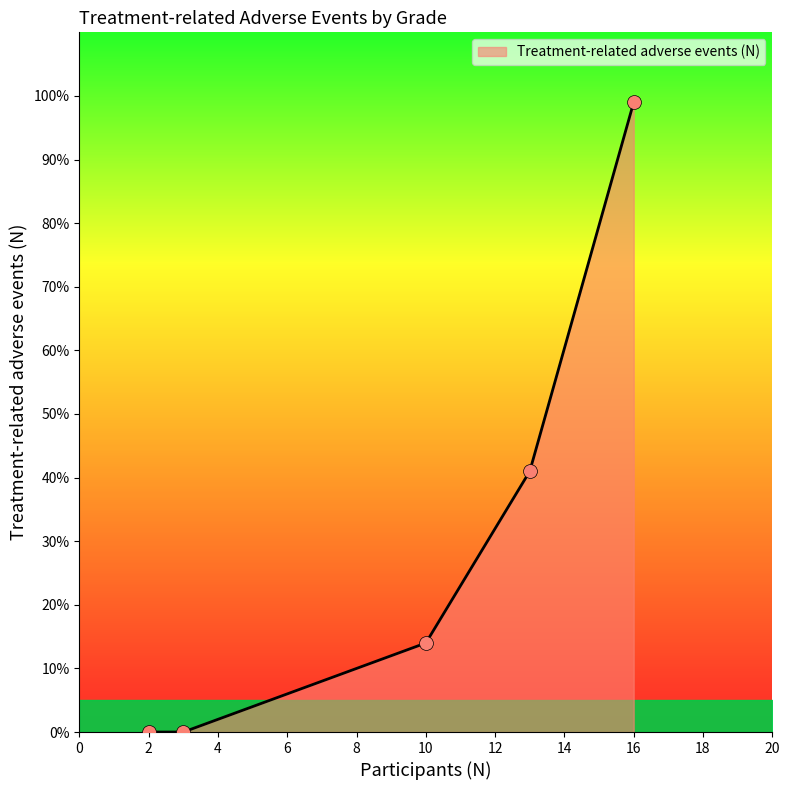

Between Grade 3 and Grade 4, which is larger?

Grade 3